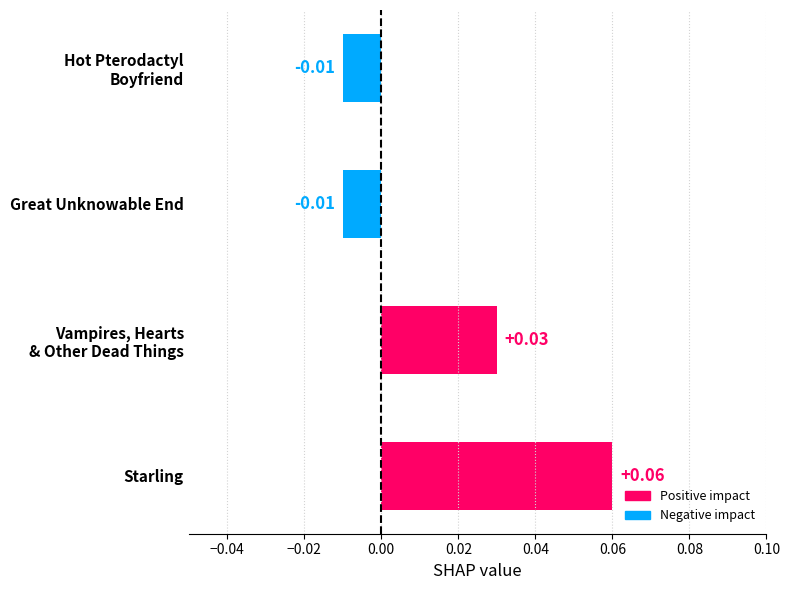

At which category does the chart reach its peak across all series?

Starling